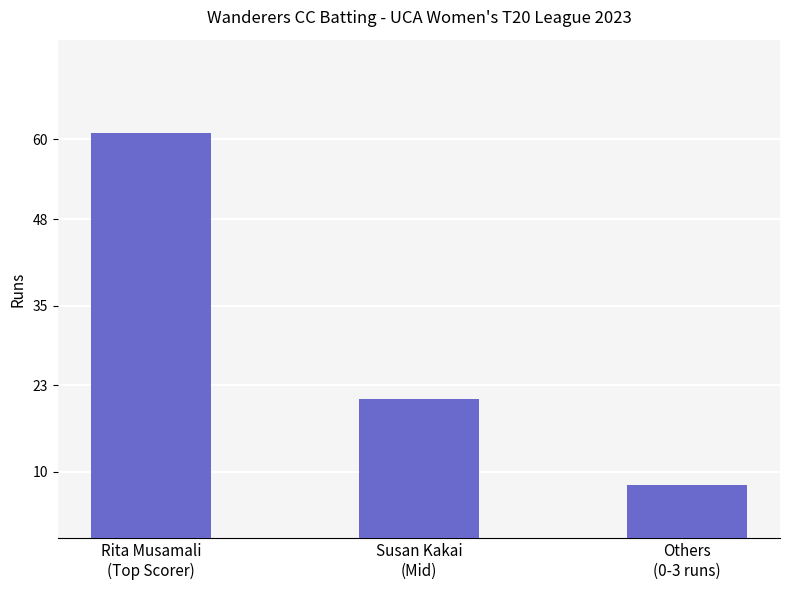

Where does the data first go above 21?

Rita Musamali
(Top Scorer)